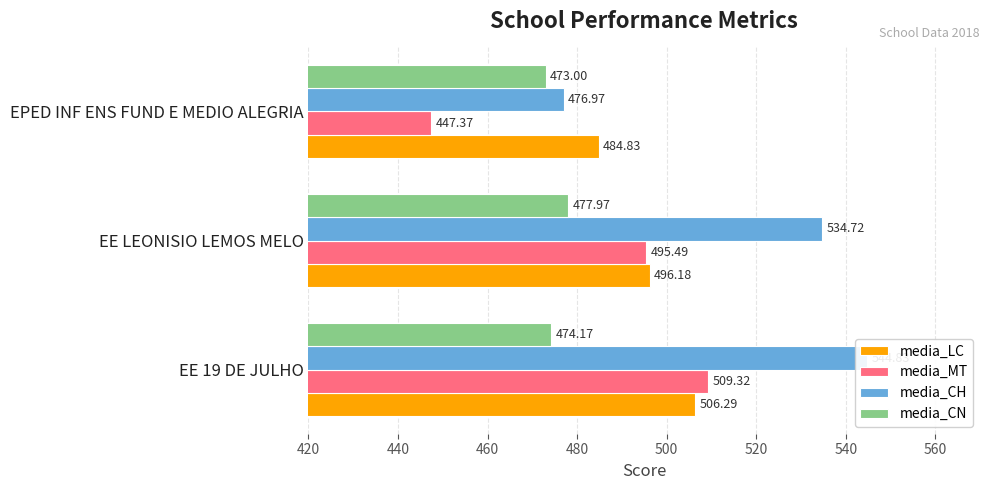

Rank the series by their average value, from lowest to highest.

media_CN, media_MT, media_LC, media_CH